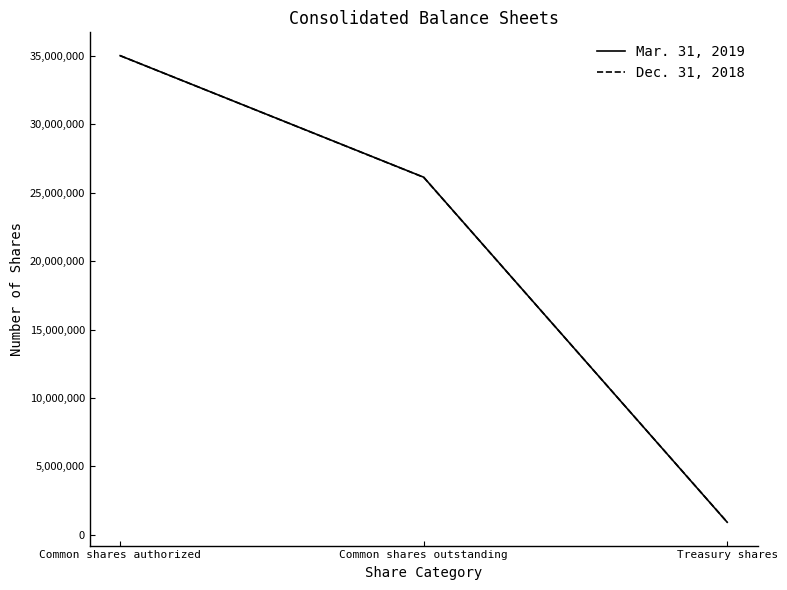

At which label does Mar. 31, 2019 first exceed 26123692?

Common shares authorized